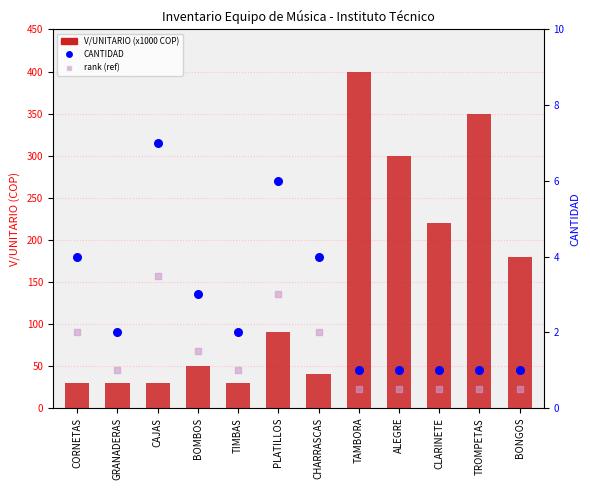

At how many categories does at least one series exceed 85?

6